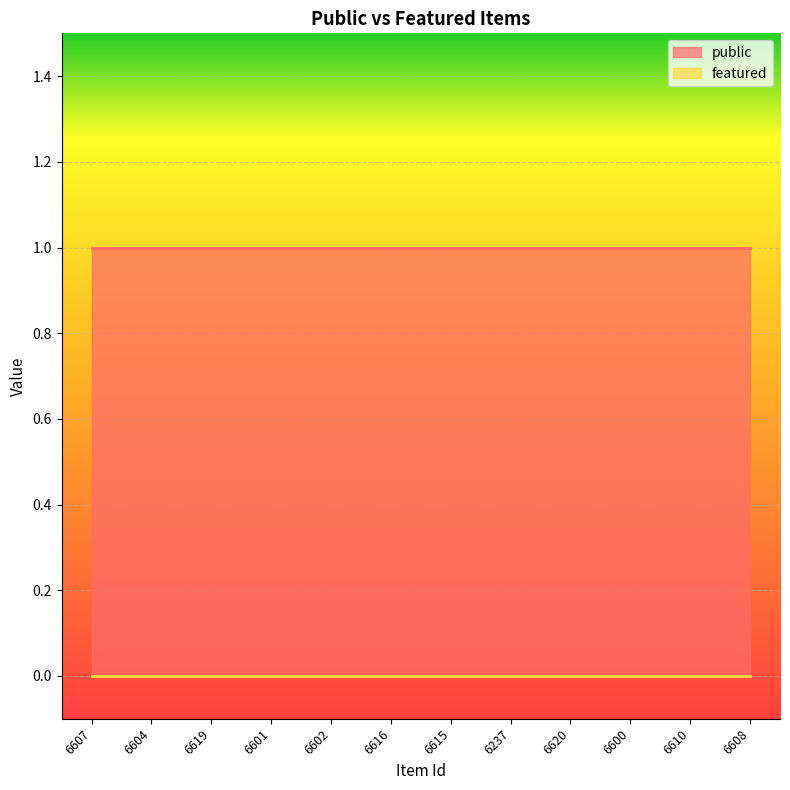

True or false: public and featured cross at least once.

False